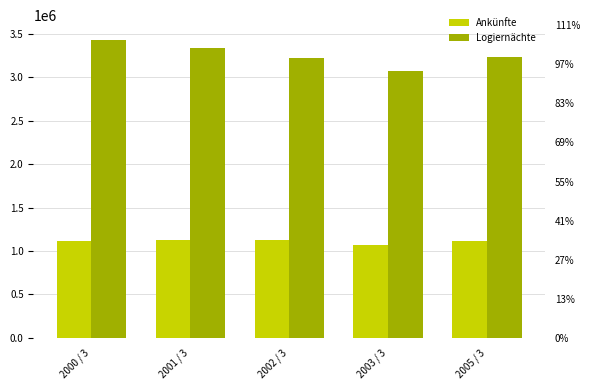

Are the bars horizontal?

No